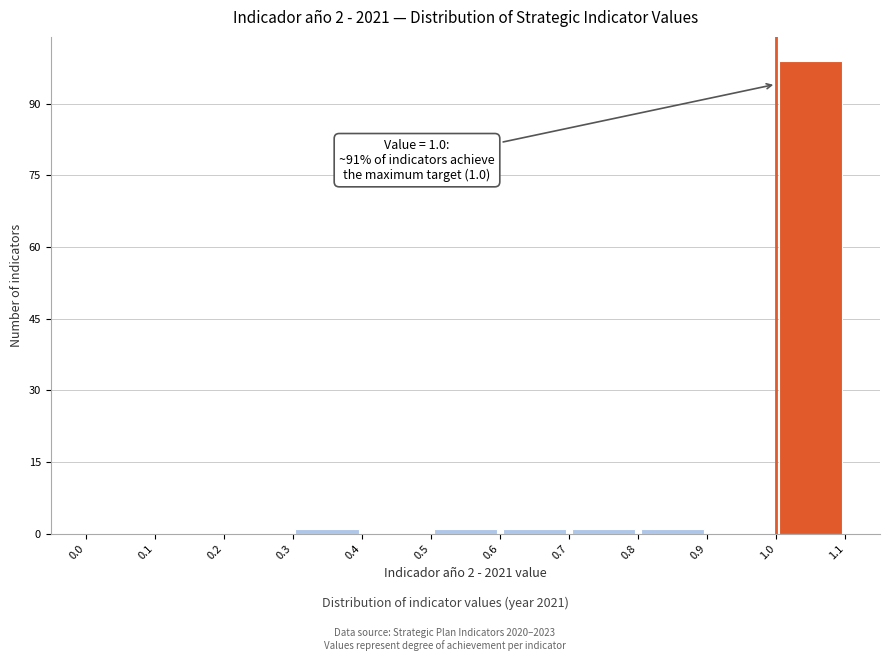

Over which range of the x-axis is the bar tallest?

1.0 to 1.1